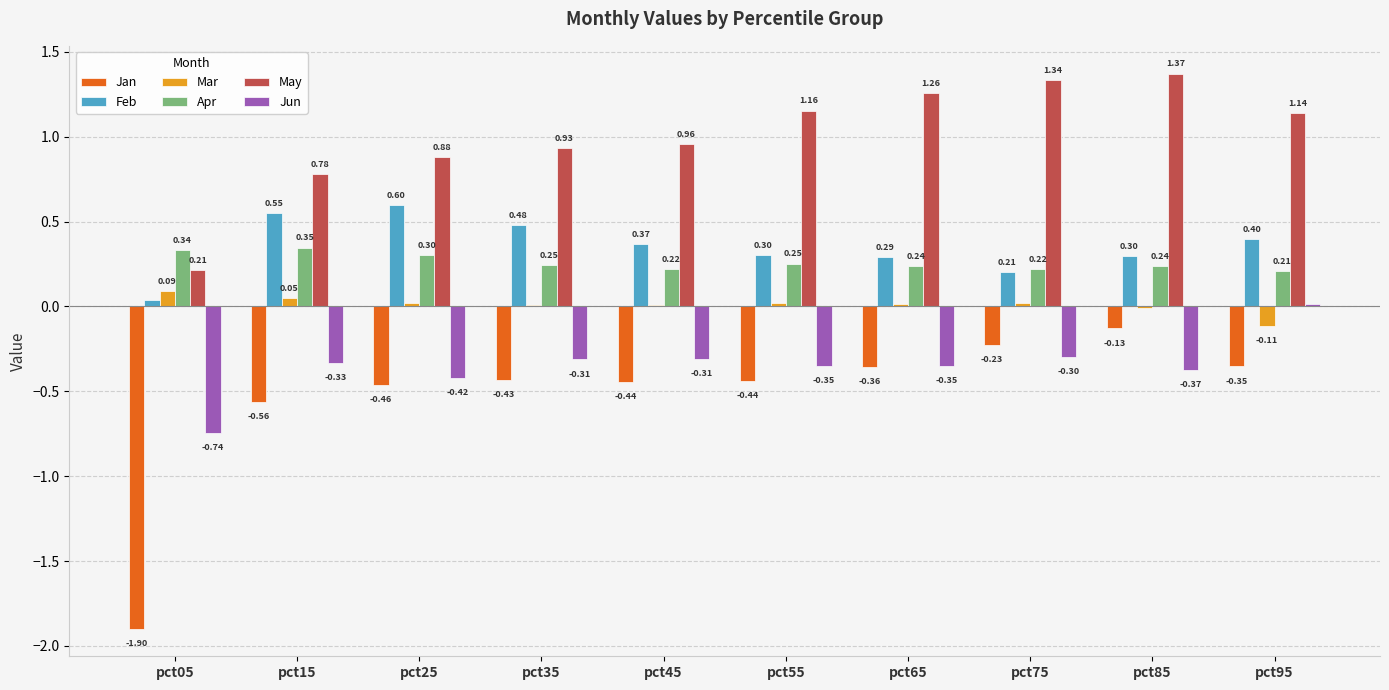

Which series changed the most between pct45 and pct75?

May